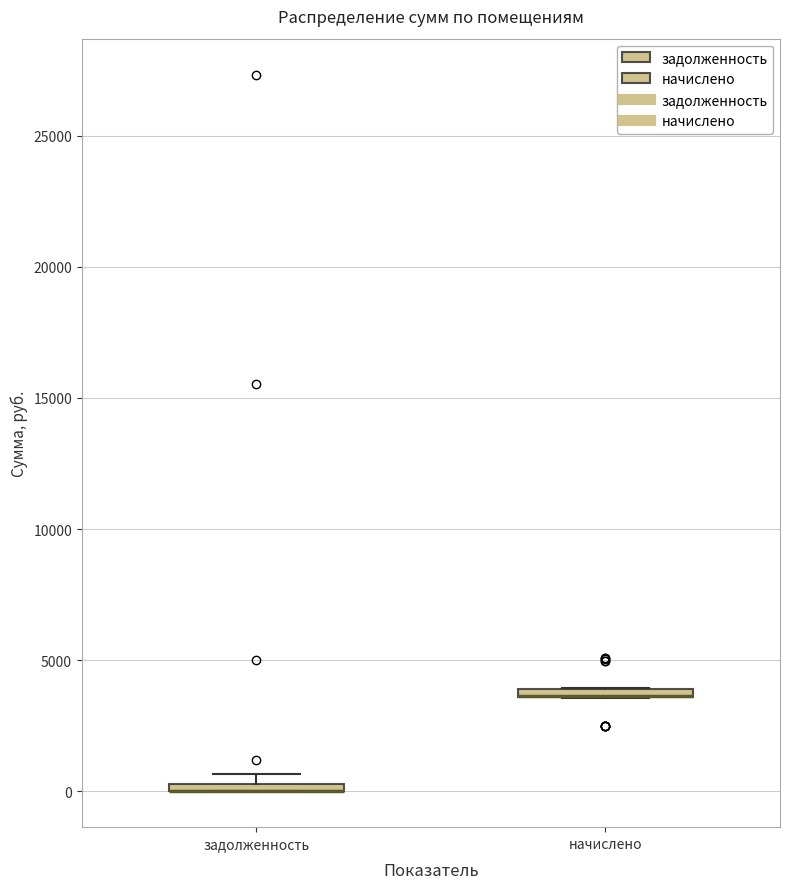

Where is the lower edge of the box for начислено on the y-axis? The values are not printed on the chart, so give them approximately, as read against the axis.

3500